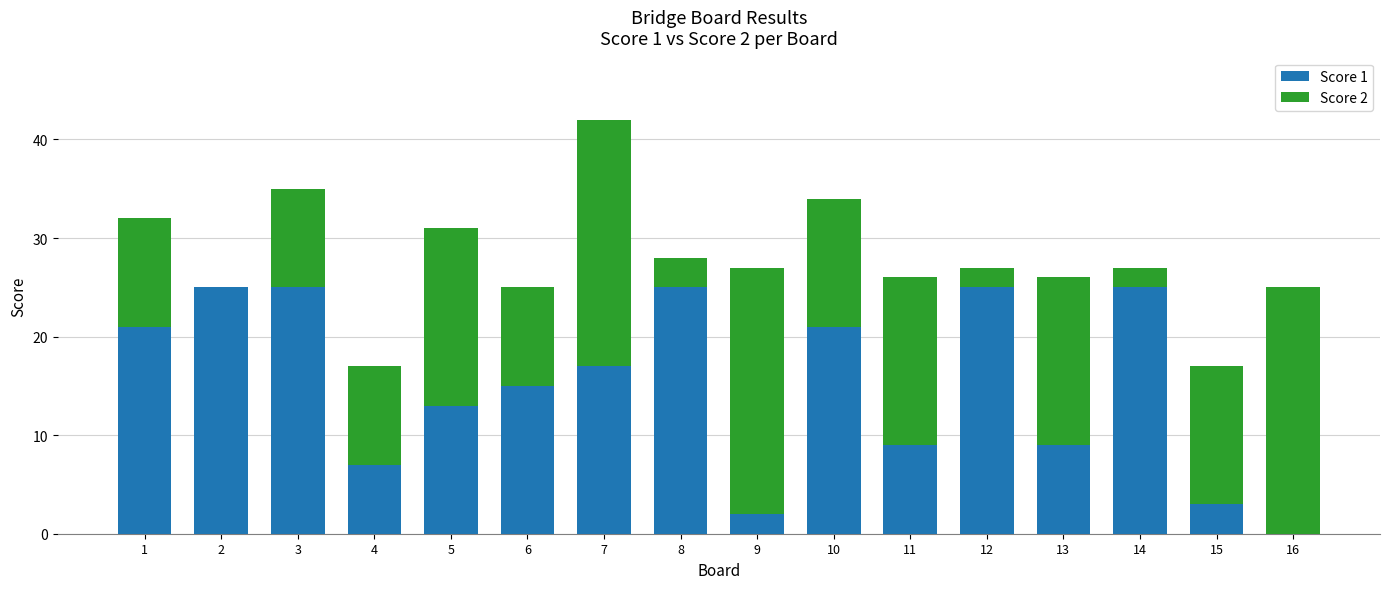

Where is Score 1 nearest to the value 12?

5